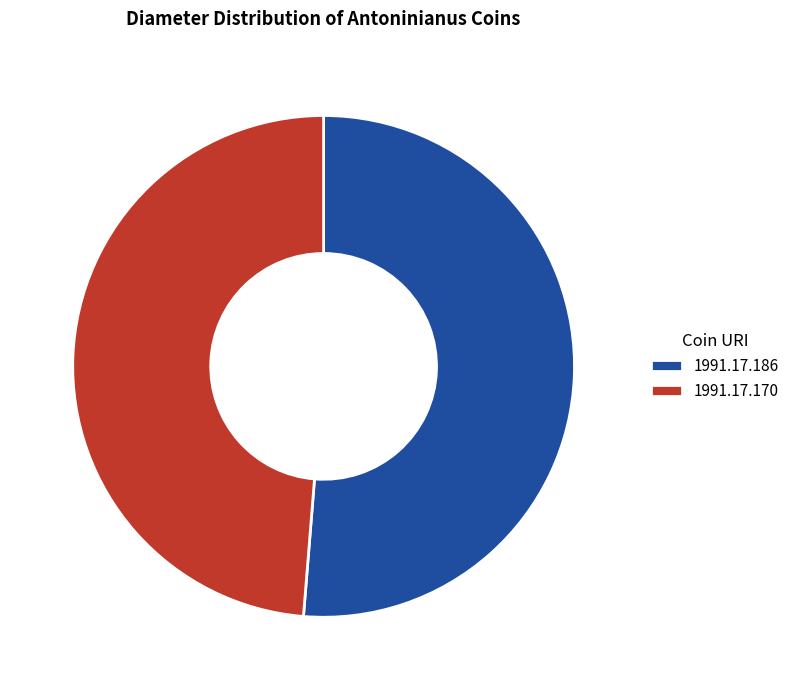

Does 1991.17.170 represent more than half of the total?

No